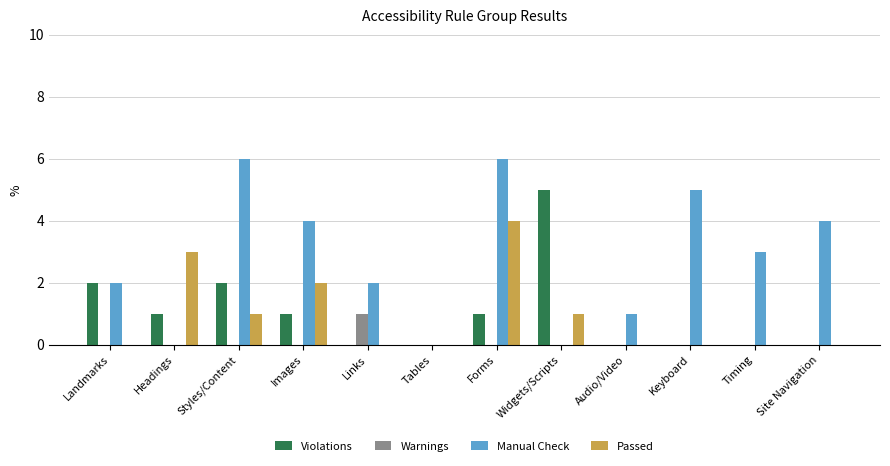

Which series has the largest total across all categories?

Manual Check